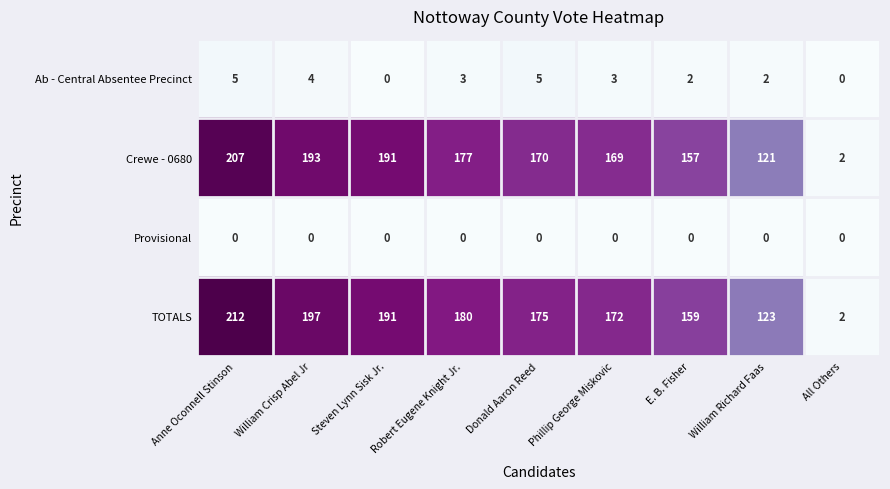

The value of Crewe - 0680 at Phillip George Miskovic is 258. True or false?

False